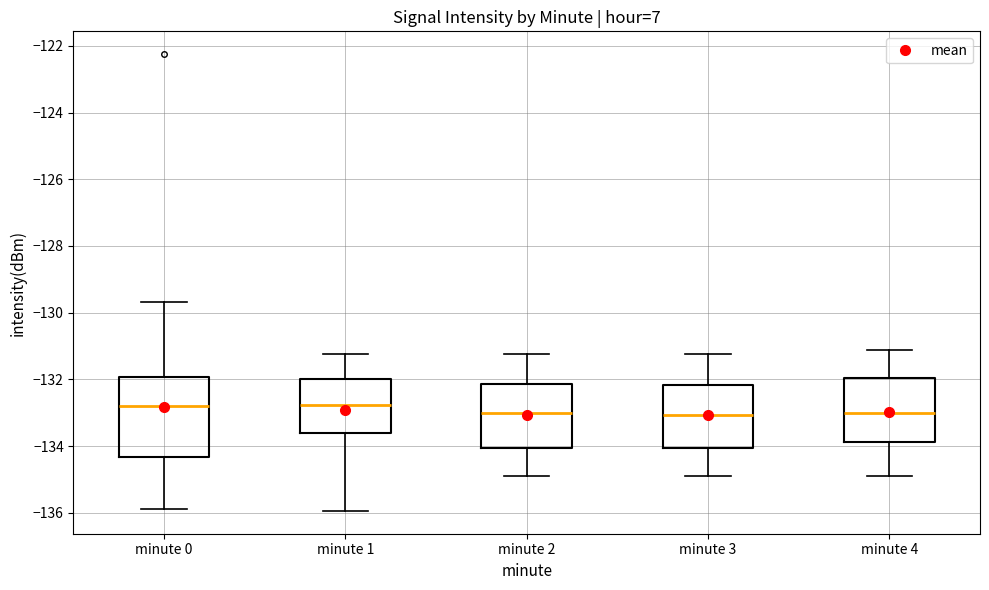

Which box is the tallest, from its lower edge to its upper edge?

minute 0